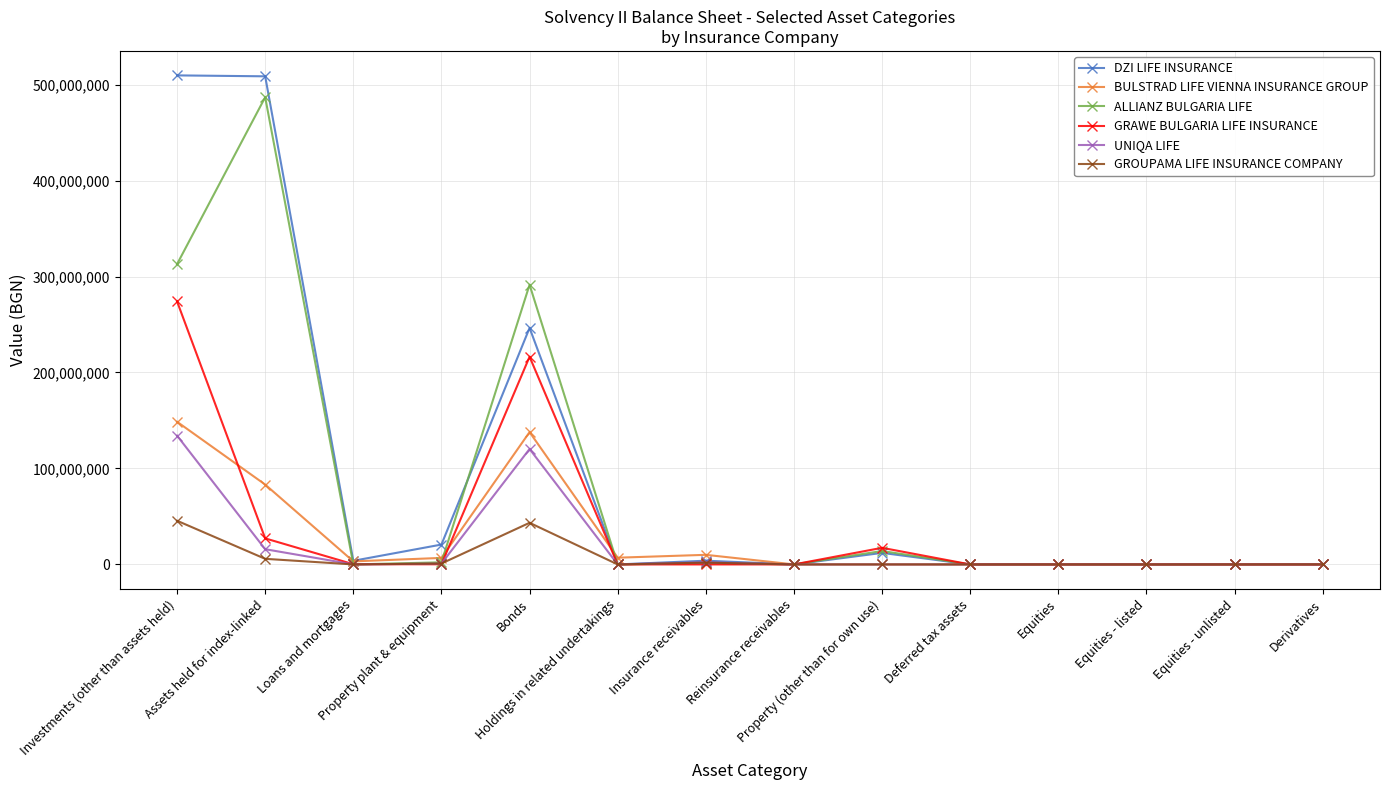

At which label does BULSTRAD LIFE VIENNA INSURANCE GROUP first exceed 3189738?

Investments (other than assets held)